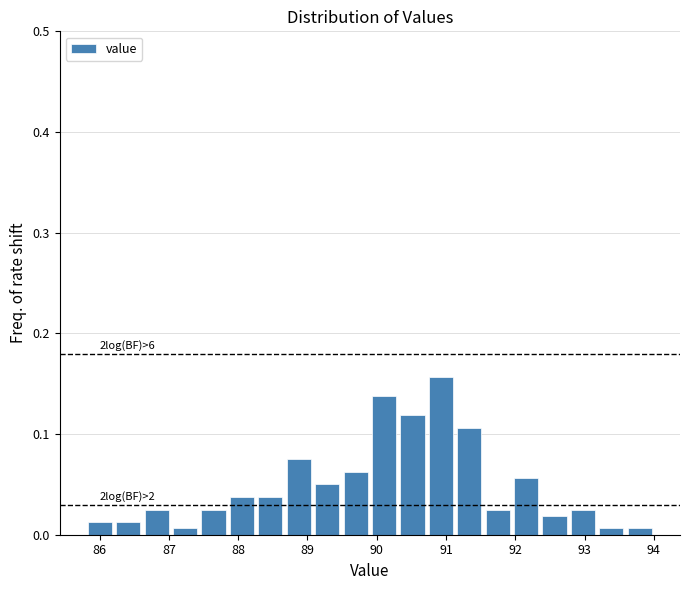

Over which range of the x-axis is the bar tallest?

90.72 to 91.13